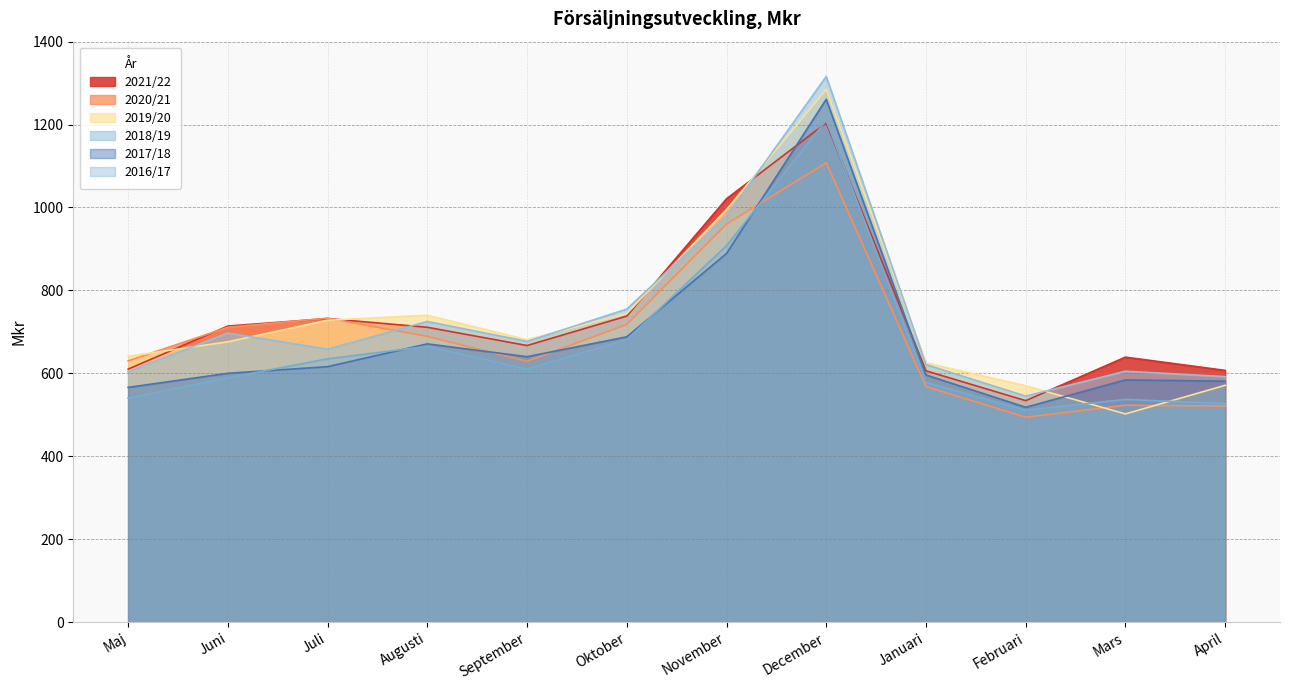

Where is the first local minimum for 2020/21?

September